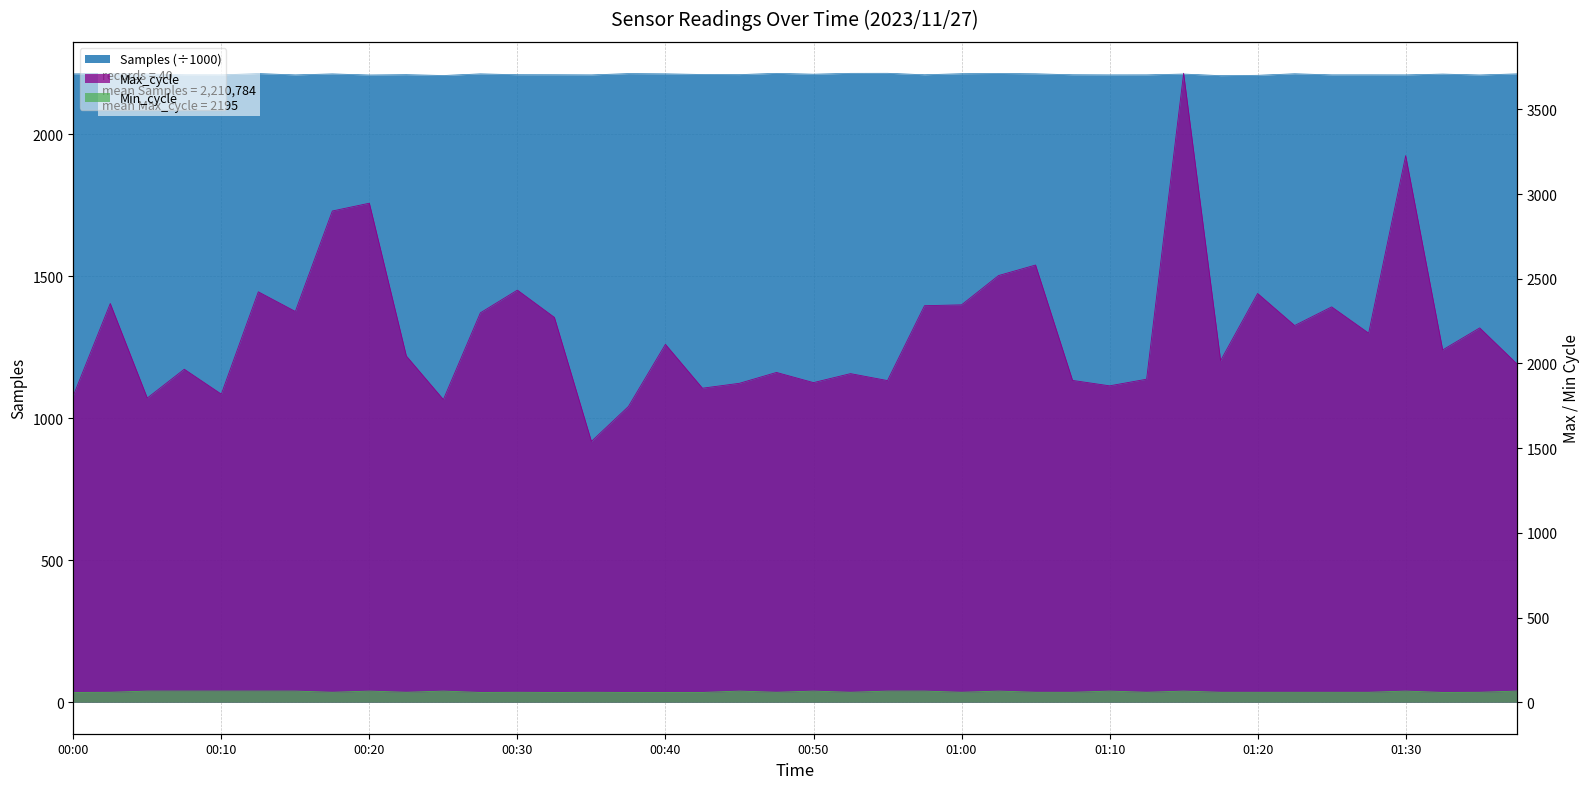

Where does the Max_cycle series first go above 2113?

00:03